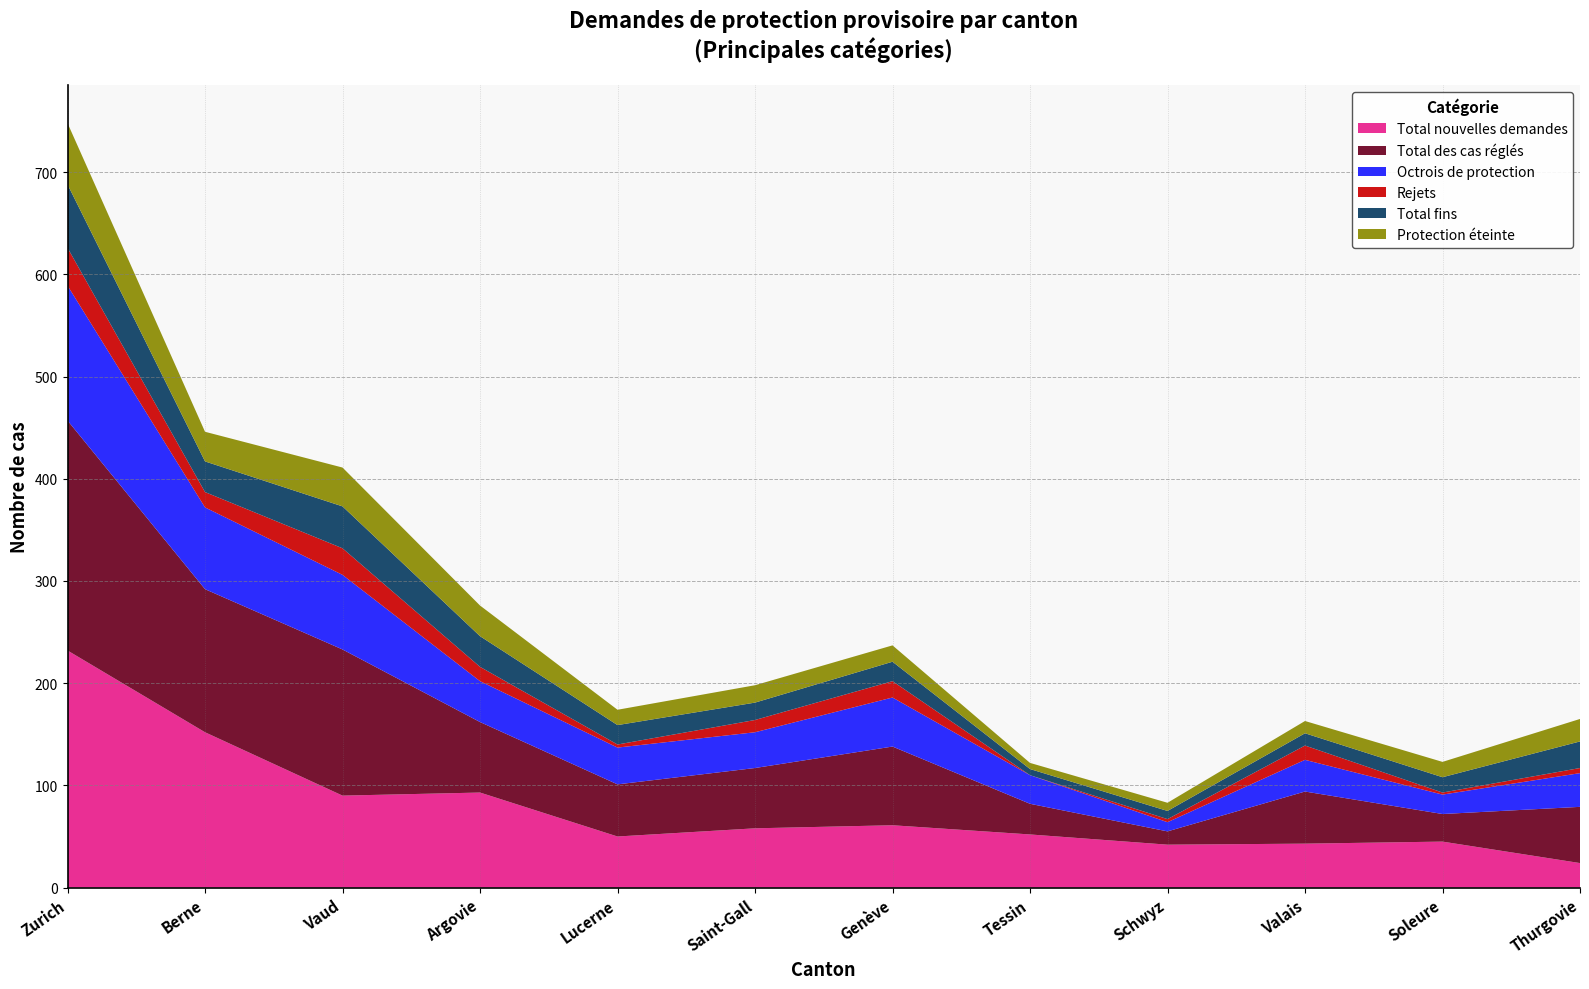

Reading left to right, extract all data points from this chart.

Total nouvelles demandes: Zurich=232	Berne=152	Vaud=90	Argovie=93	Lucerne=50	Saint-Gall=58	Genève=61	Tessin=52	Schwyz=42	Valais=43	Soleure=45	Thurgovie=24
Total des cas réglés: Zurich=225	Berne=140	Vaud=143	Argovie=69	Lucerne=51	Saint-Gall=59	Genève=77	Tessin=30	Schwyz=13	Valais=51	Soleure=27	Thurgovie=55
Octrois de protection: Zurich=132	Berne=80	Vaud=73	Argovie=40	Lucerne=36	Saint-Gall=35	Genève=48	Tessin=28	Schwyz=9	Valais=31	Soleure=19	Thurgovie=33
Rejets: Zurich=37	Berne=15	Vaud=26	Argovie=14	Lucerne=3	Saint-Gall=12	Genève=16	Tessin=0	Schwyz=3	Valais=14	Soleure=2	Thurgovie=5
Total fins: Zurich=62	Berne=30	Vaud=41	Argovie=30	Lucerne=19	Saint-Gall=17	Genève=19	Tessin=6	Schwyz=8	Valais=12	Soleure=15	Thurgovie=26
Protection éteinte: Zurich=60	Berne=29	Vaud=38	Argovie=30	Lucerne=15	Saint-Gall=17	Genève=16	Tessin=6	Schwyz=8	Valais=12	Soleure=15	Thurgovie=22